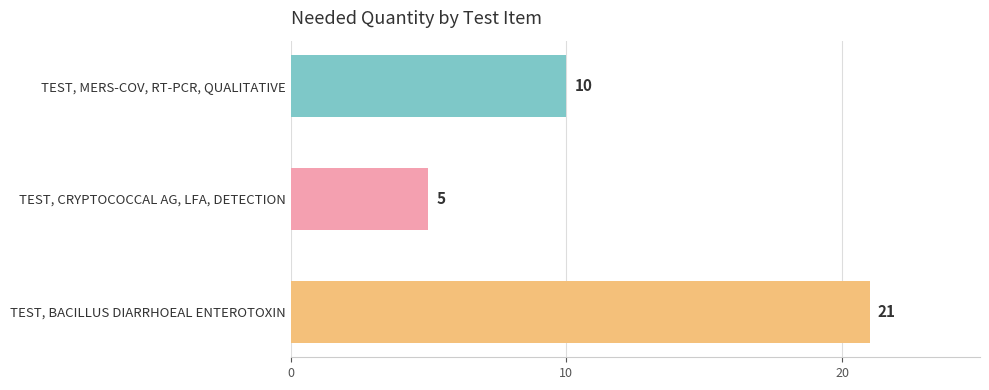

Which category has the lowest value across all series?

TEST, CRYPTOCOCCAL AG, LFA, DETECTION